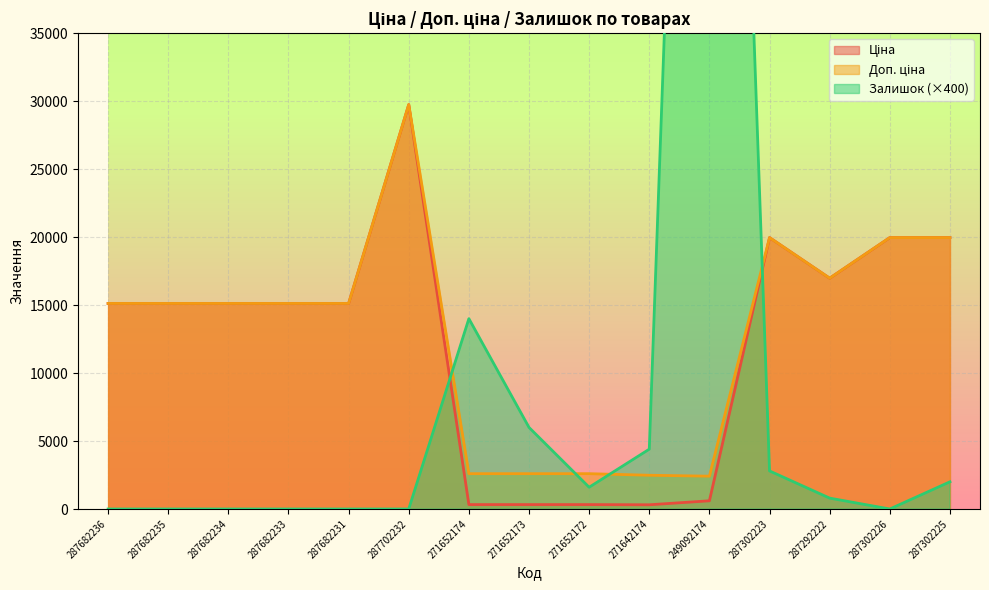

In Ціна, how many points are higher than both neighbors (excluding endpoints)?

2